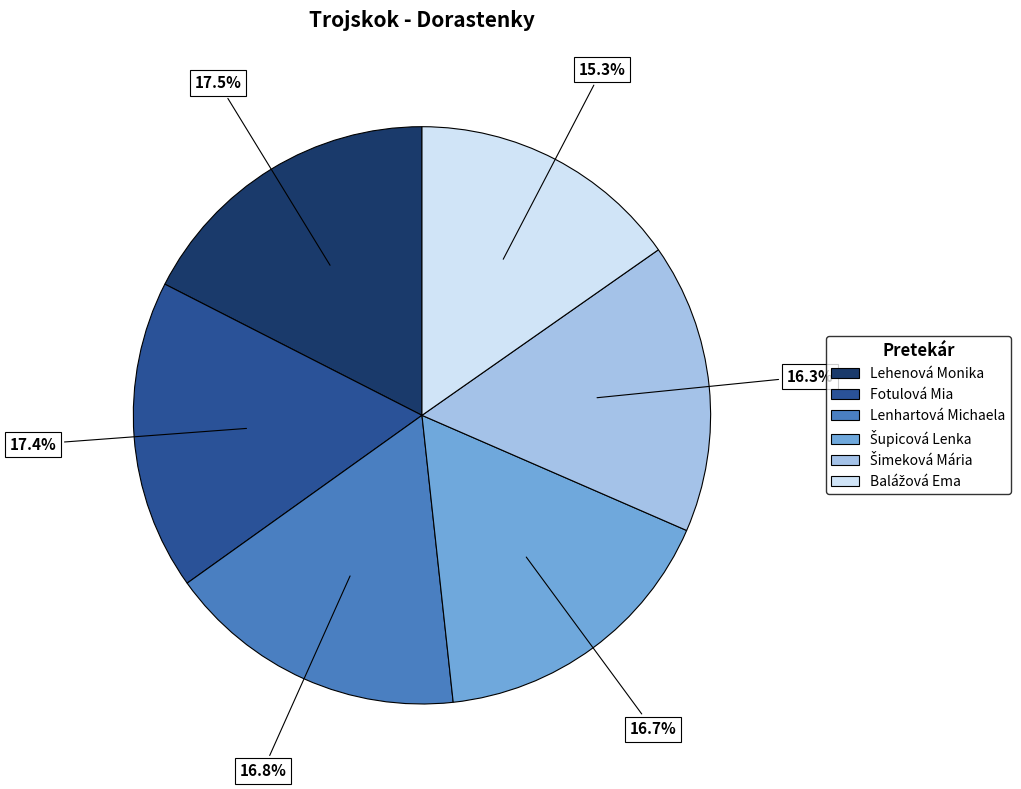

Is there a majority slice in this chart?

No